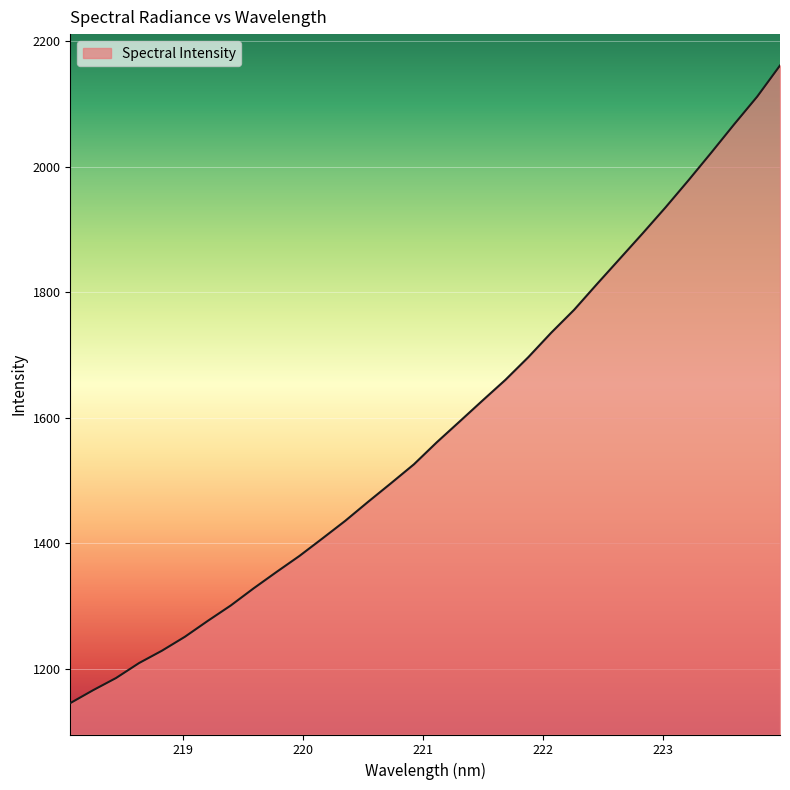

What is the minimum value shown in the chart?

1145.4